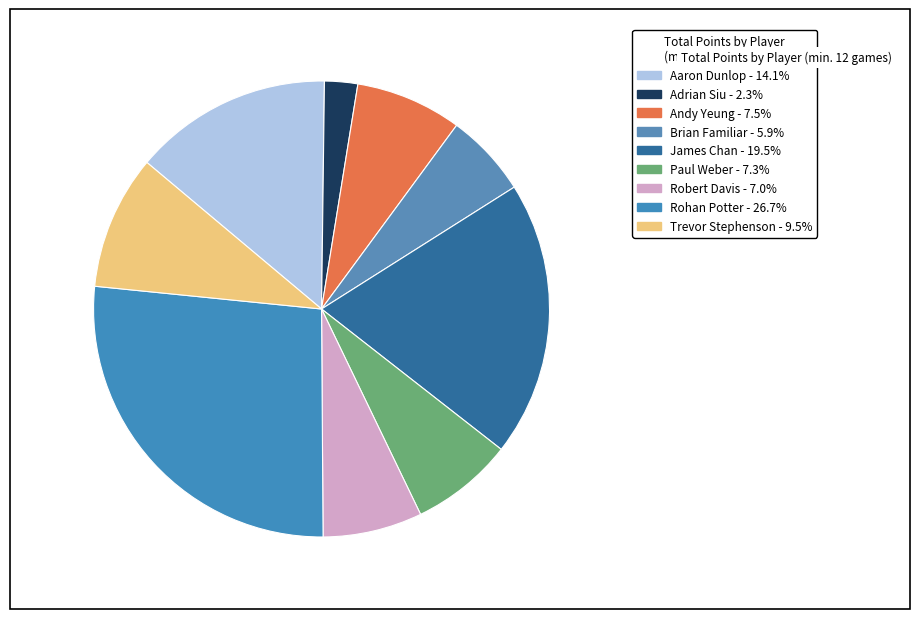

Is there a majority slice in this chart?

No